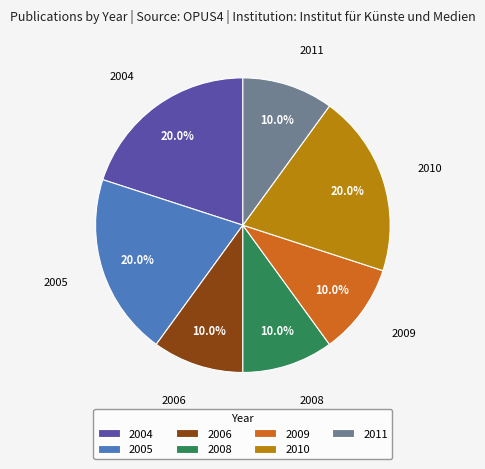

How many slices are in this pie chart?

7